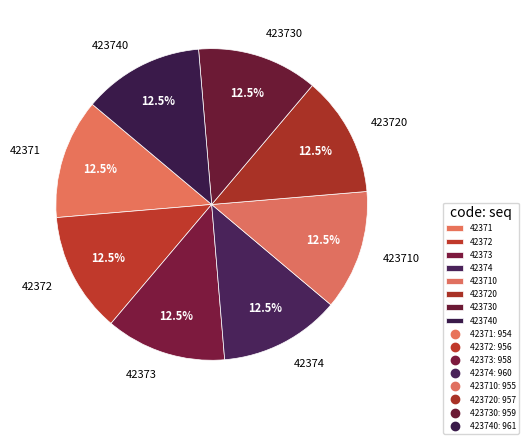

Does any single category account for the majority?

No